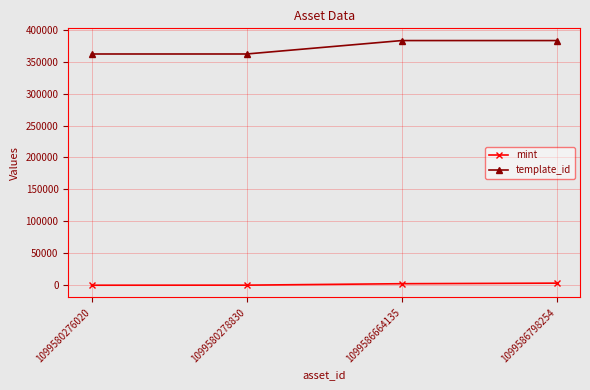

Between 1099580278830 and 1099586664135, which series saw the biggest shift?

template_id